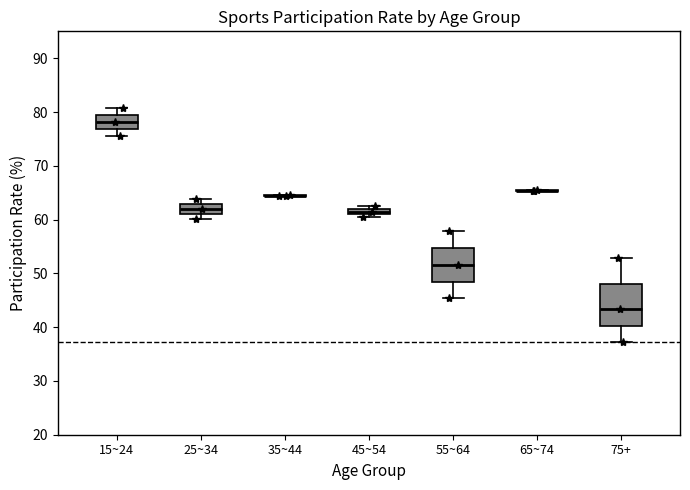

Comparing the boxes themselves (not the whiskers), which one is the tallest?

75+